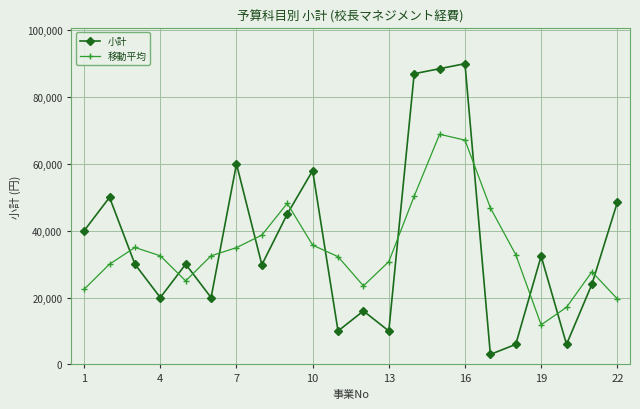

Which series ends up on top after the final intersection of 小計 and 移動平均?

小計